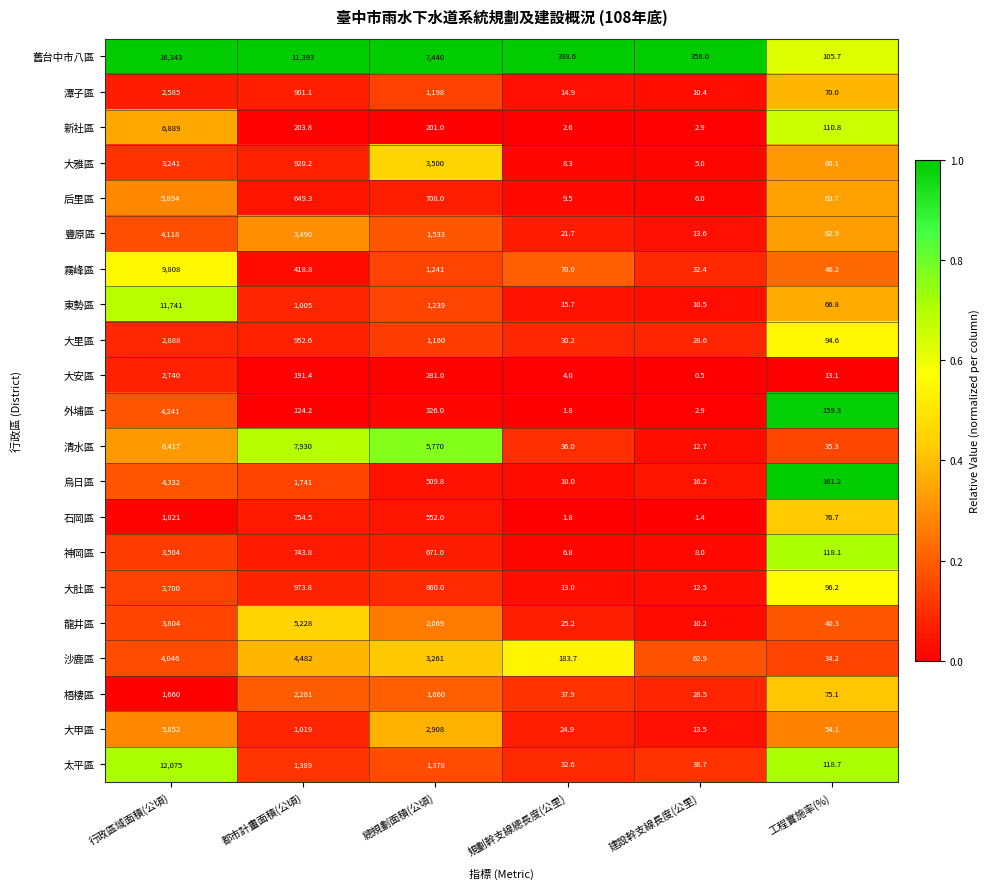

What is the spread (max minus min) of values at 建設幹支線長度(公里)?

357.5